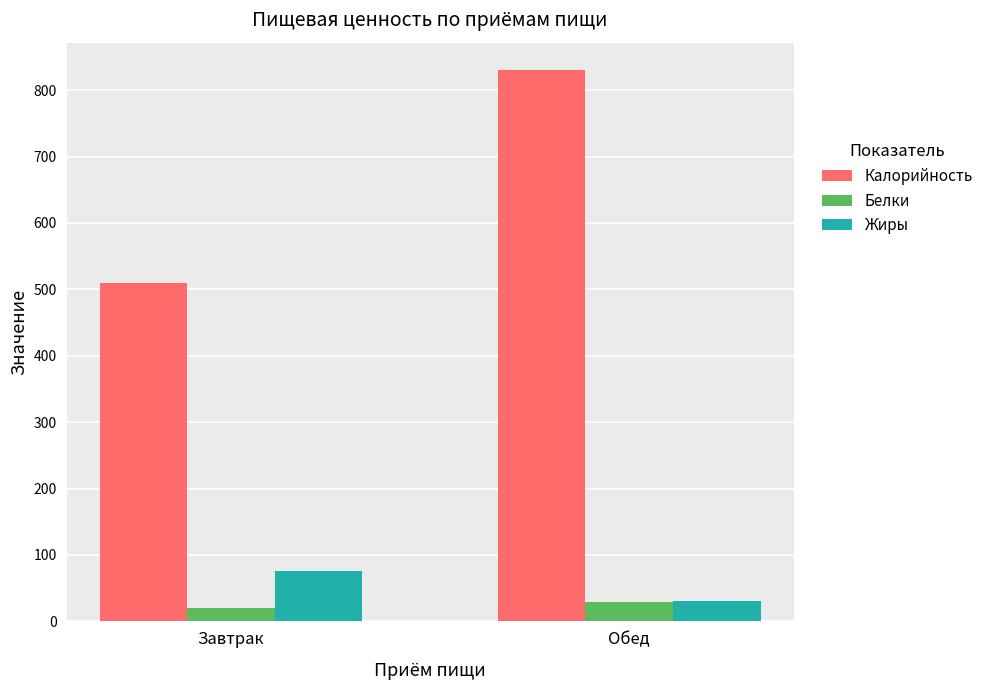

Reading left to right, what are all the values shown in this chart?

Калорийность: Завтрак=509.0	Обед=830.0
Белки: Завтрак=20.1	Обед=29.5
Жиры: Завтрак=75.6	Обед=30.6